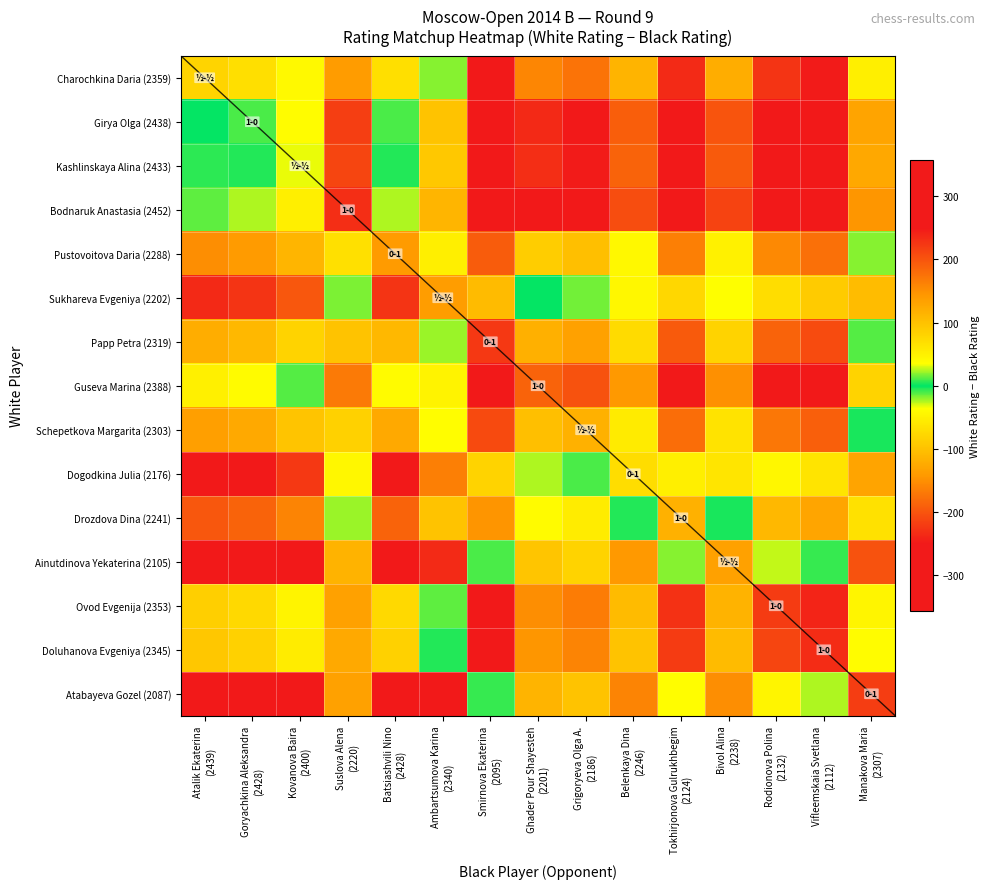

List the series in order of their peak value, highest first.

Bodnaruk Anastasia (2452), Girya Olga (2438), Kashlinskaya Alina (2433), Guseva Marina (2388), Charochkina Daria (2359), Ovod Evgenija (2353), Doluhanova Evgeniya (2345), Papp Petra (2319), Schepetkova Margarita (2303), Pustovoitova Daria (2288), Drozdova Dina (2241), Sukhareva Evgeniya (2202), Dogodkina Julia (2176), Ainutdinova Yekaterina (2105), Atabayeva Gozel (2087)